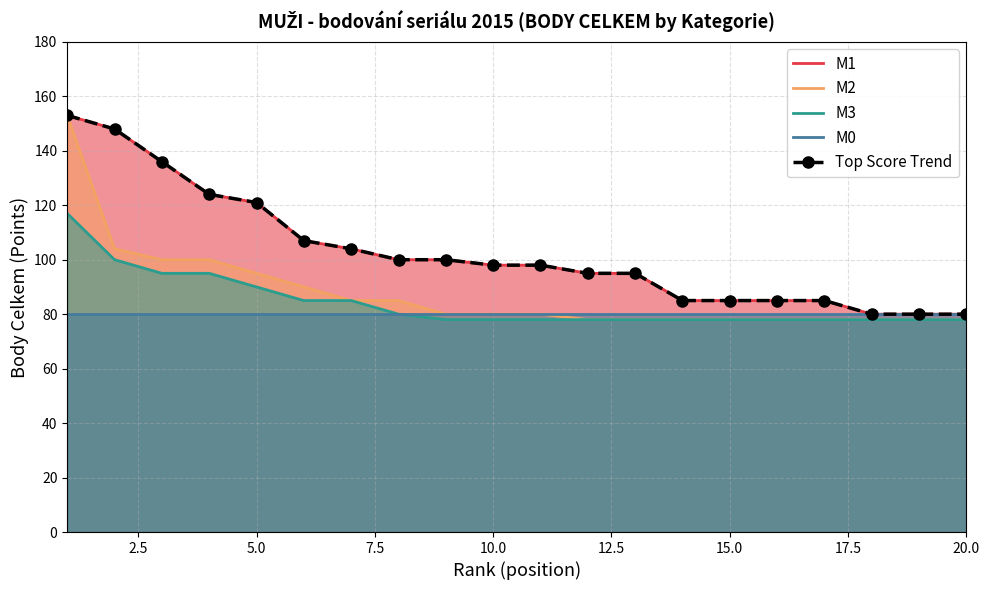

What is the value of the 18th point from the left?

80